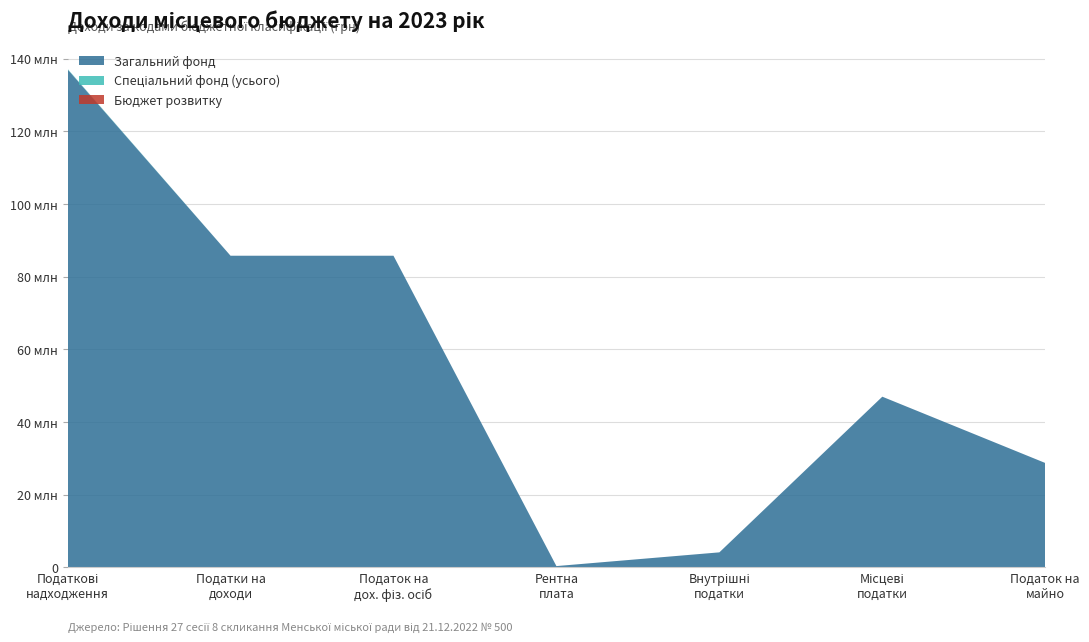

Reading left to right, list all the values displayed in this chart.

Загальний фонд: 10000000=137069500	11000000=85750000	11010000=85750000	13000000=300000	14000000=4080000	18000000=46939500	18010000=28686000
Спеціальний фонд (усього): 10000000=120000	11000000=0	11010000=0	13000000=0	14000000=0	18000000=0	18010000=0
Бюджет розвитку: 10000000=0	11000000=0	11010000=0	13000000=0	14000000=0	18000000=0	18010000=0